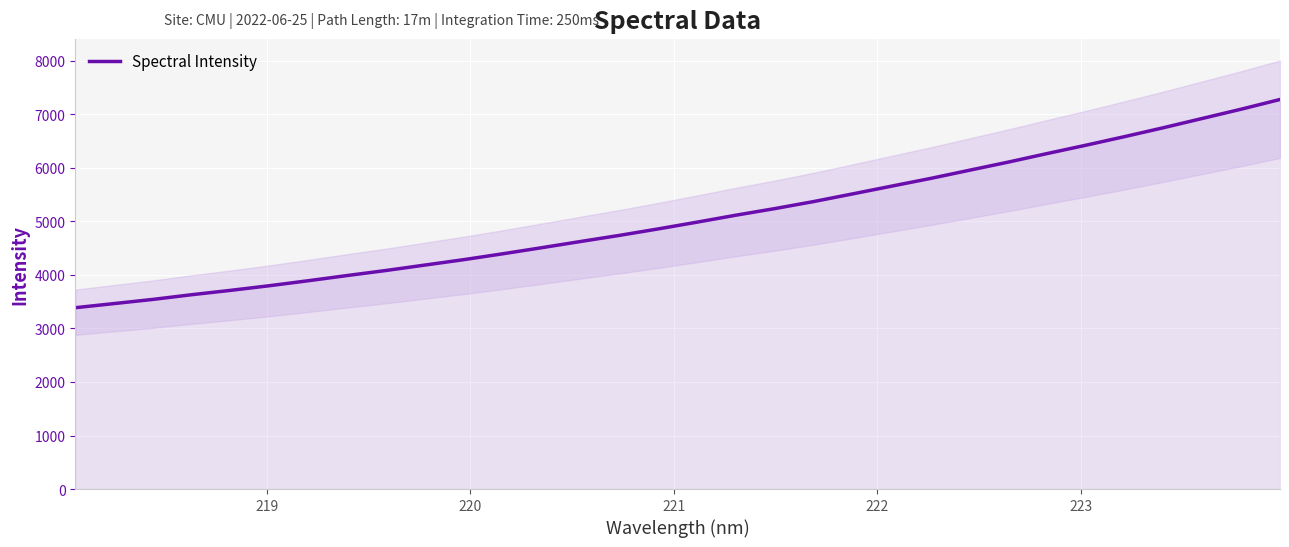

What is the maximum value for Spectral Intensity?

7278.0